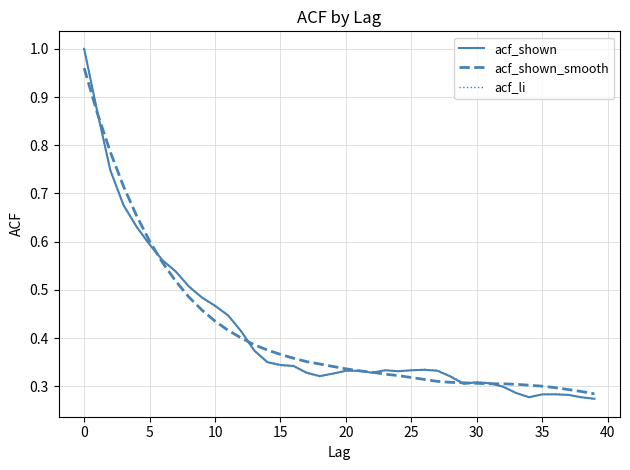

What is the difference between the second highest and second lowest values in the acf_shown_smooth series?

0.6